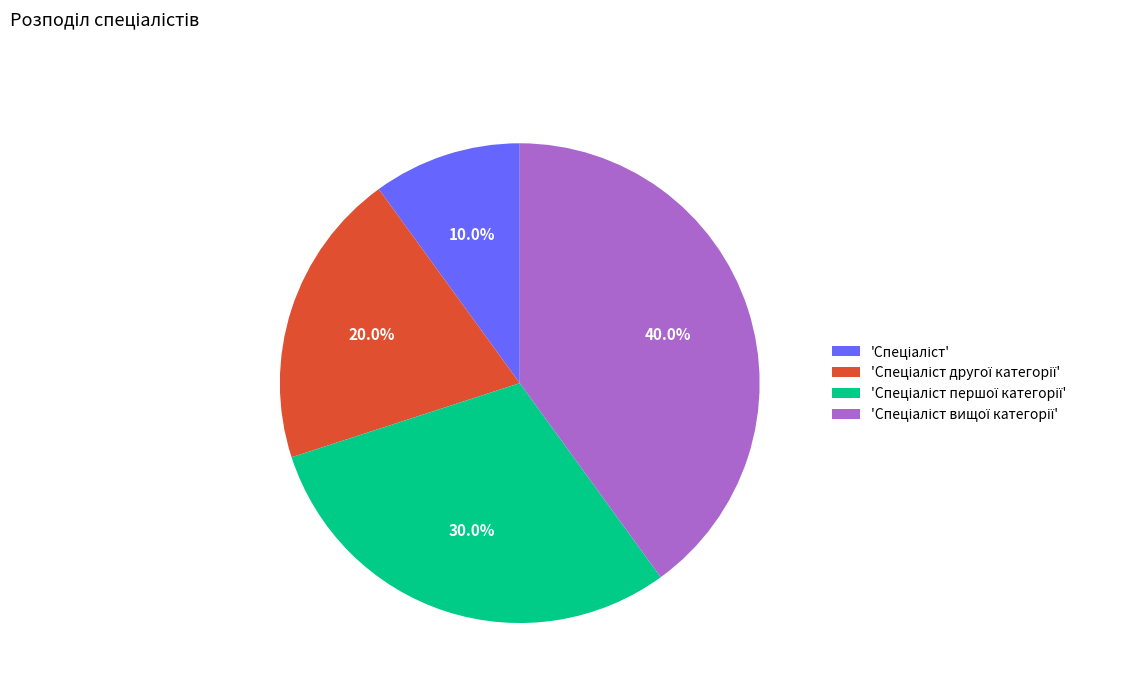

Is there a majority slice in this chart?

No